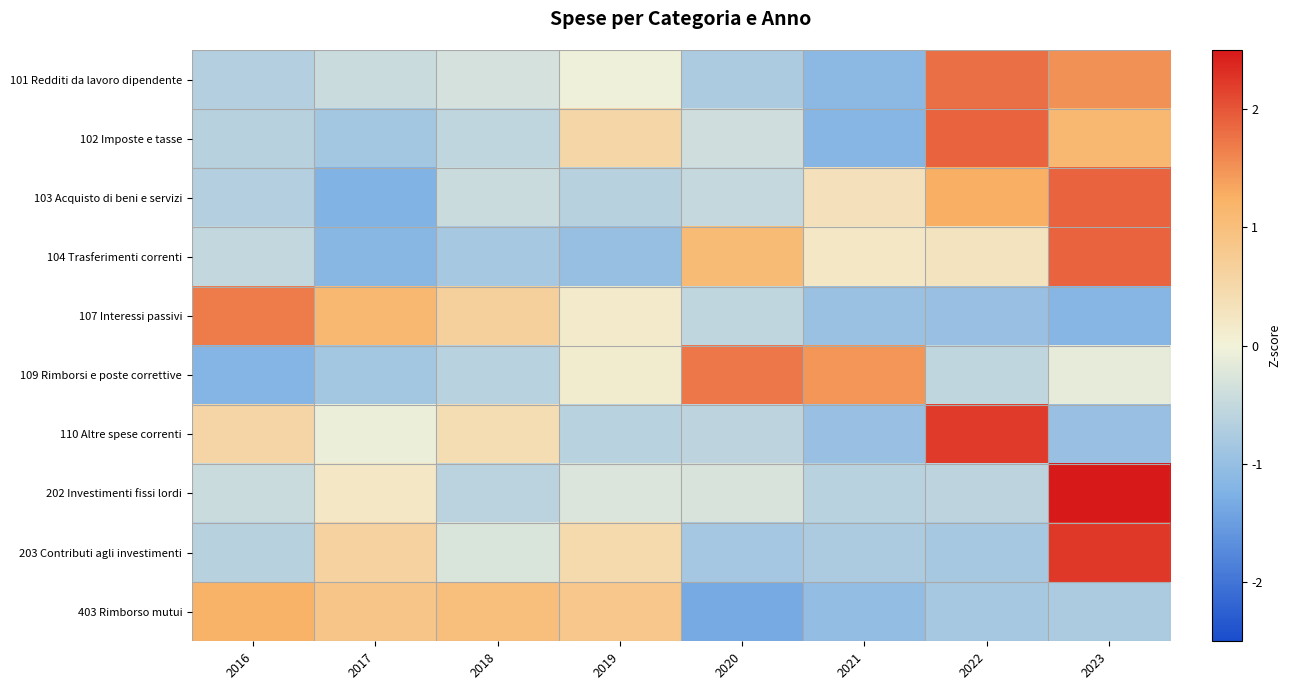

At which category is the sum across all series the highest?

2023